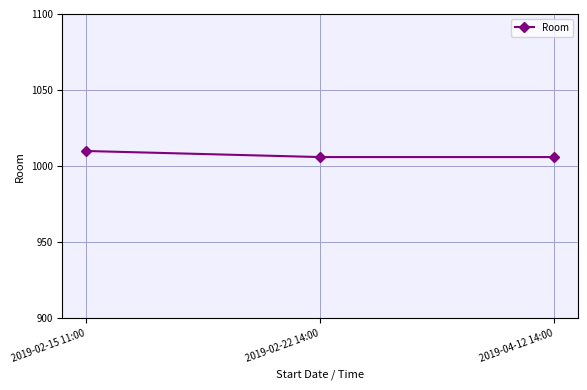

What is the sum of the values at 2019-02-22 14:00 and 2019-02-15 11:00?

2016